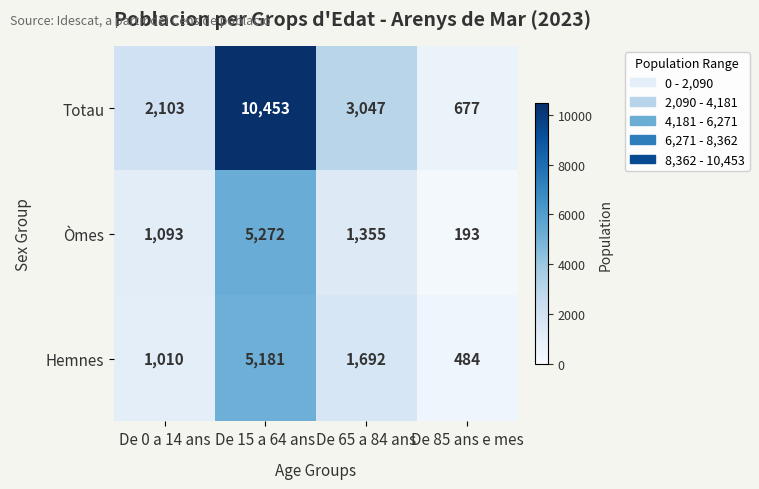

Which series has the largest range (max minus min)?

Totau